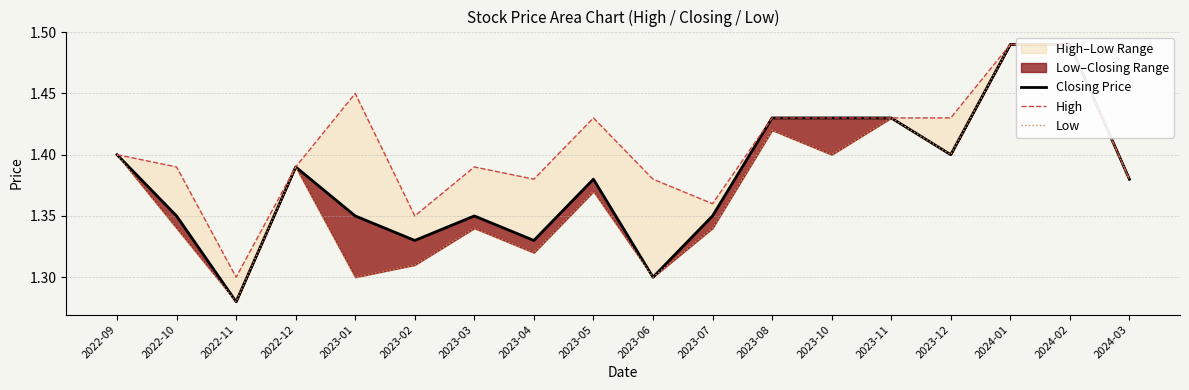

At which category does High reach its first local peak?

2023-01